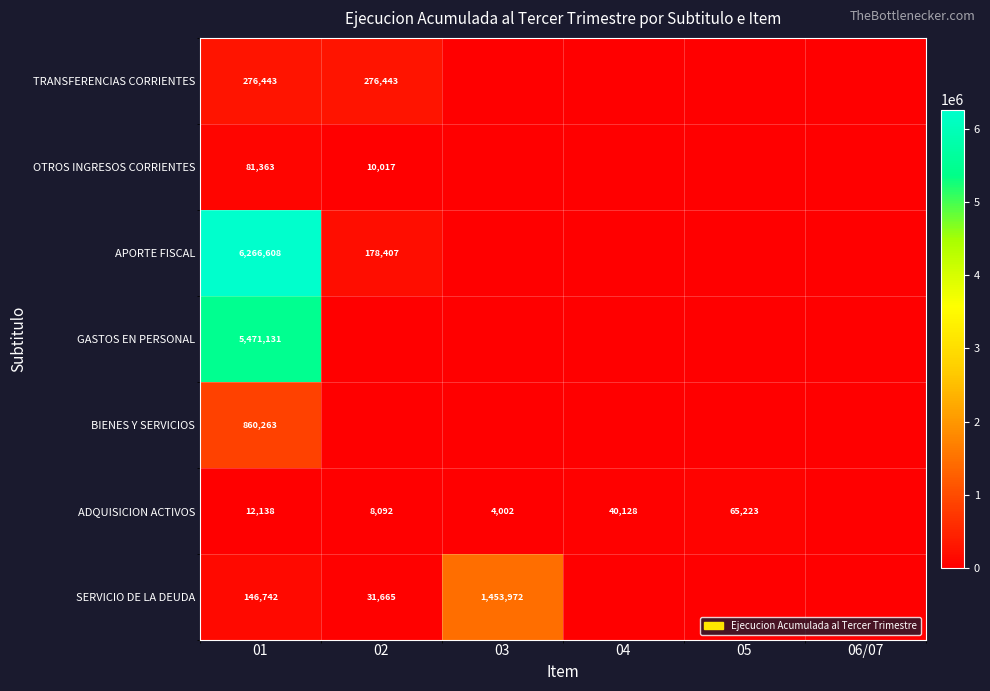

True or false: ADQUISICION ACTIVOS has a value of 40128 at 04.

True